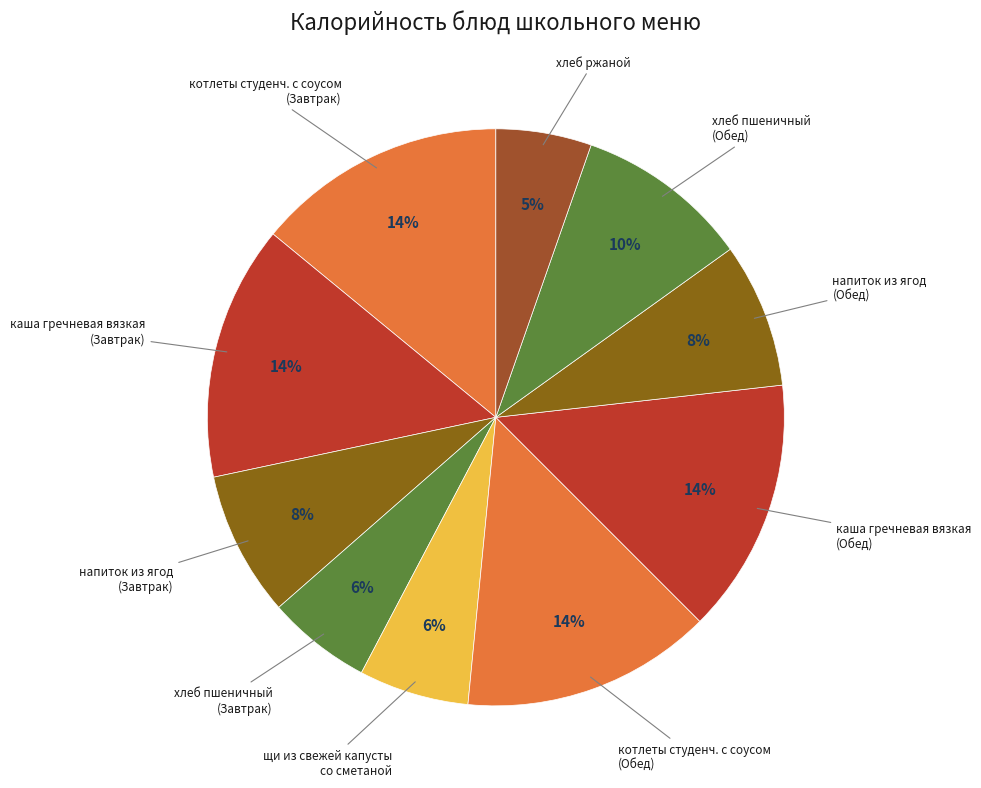

What is the smallest slice in the pie chart?

хлеб ржаной